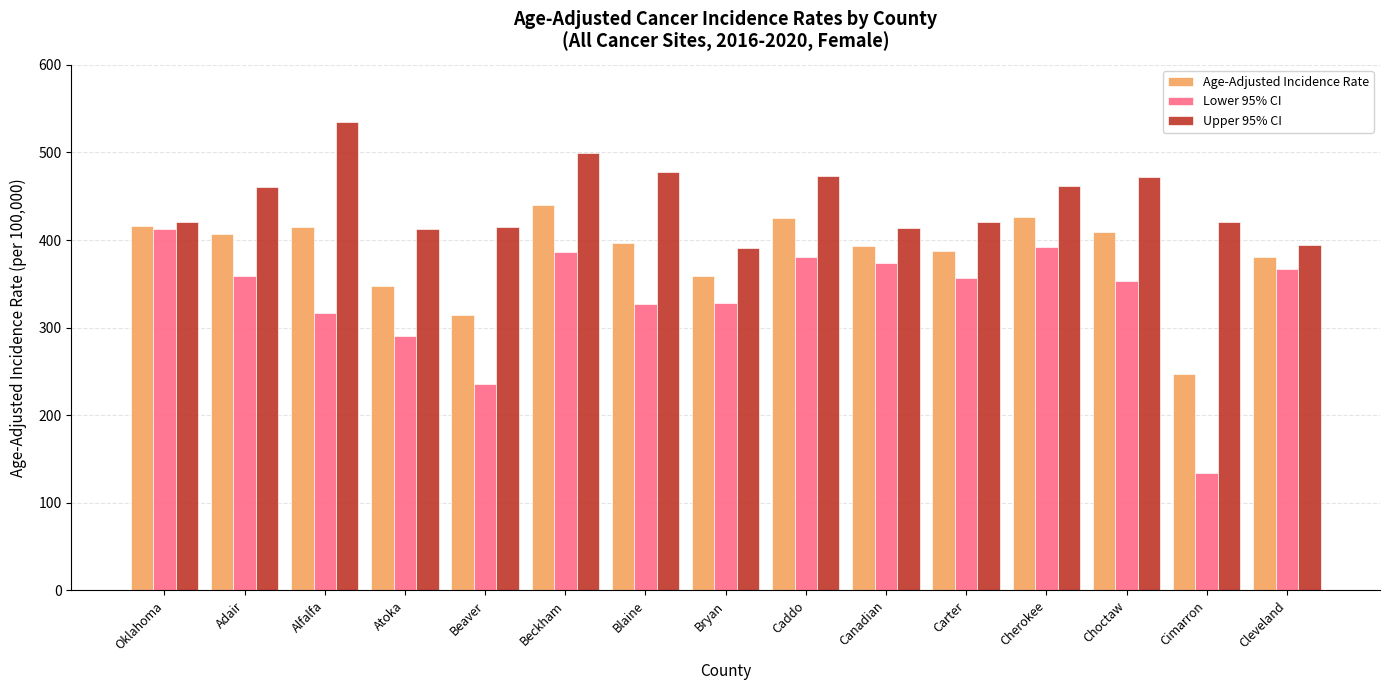

List the series in order of their overall mean, highest first.

Upper 95% CI, Age-Adjusted Incidence Rate, Lower 95% CI